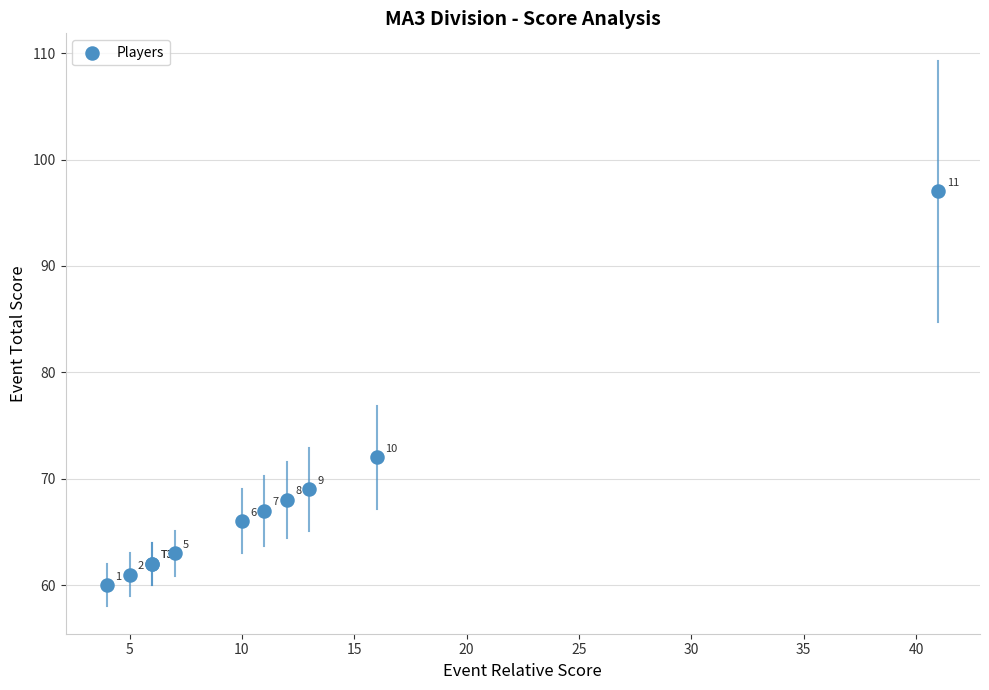

What Y value in the scatter plot is closest to 78?

72